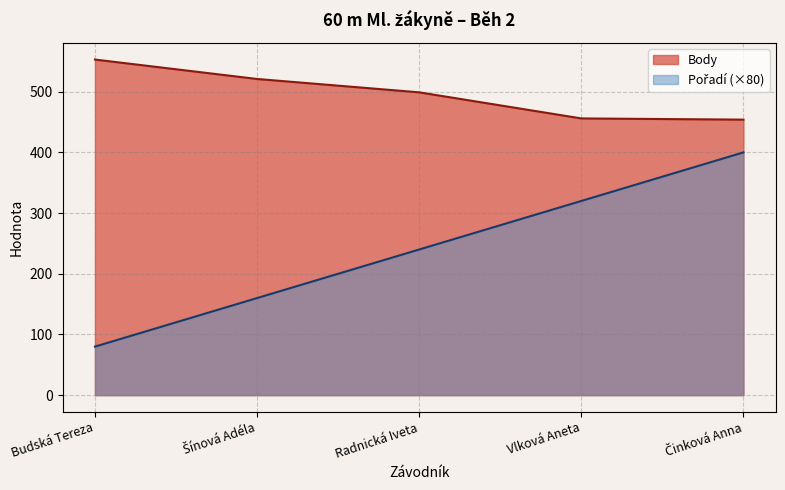

Reading left to right, list all the values displayed in this chart.

Pořadí: Budská Tereza=80	Šínová Adéla=160	Radnická Iveta=240	Vlková Aneta=320	Činková Anna=400
Body: Budská Tereza=553	Šínová Adéla=521	Radnická Iveta=499	Vlková Aneta=456	Činková Anna=454